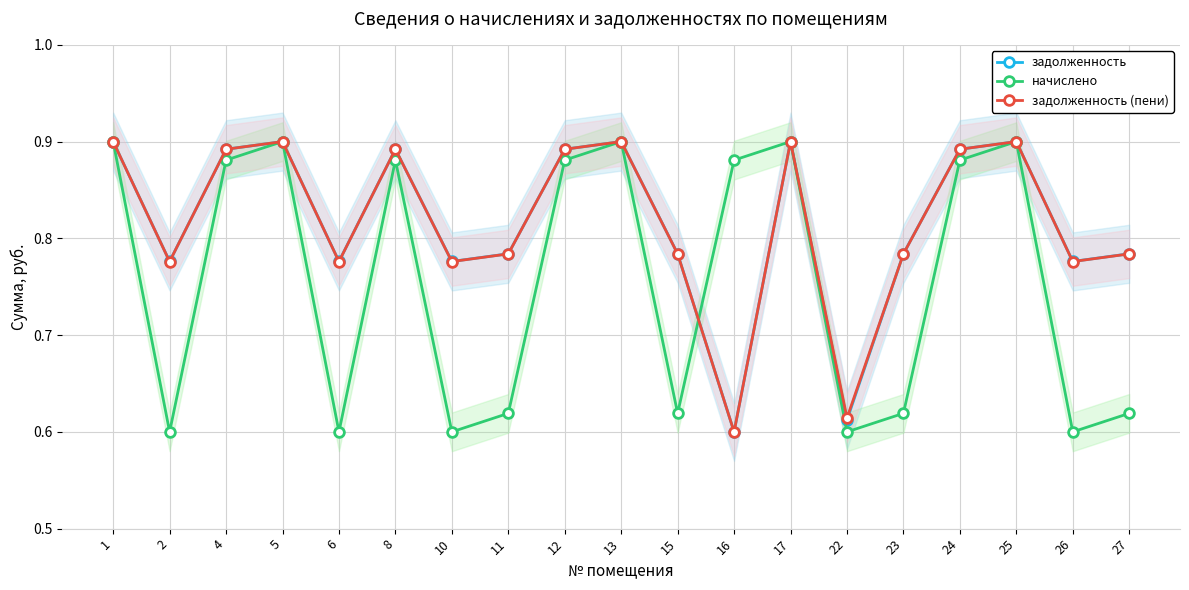

At which category is the sum across all series the highest?

1